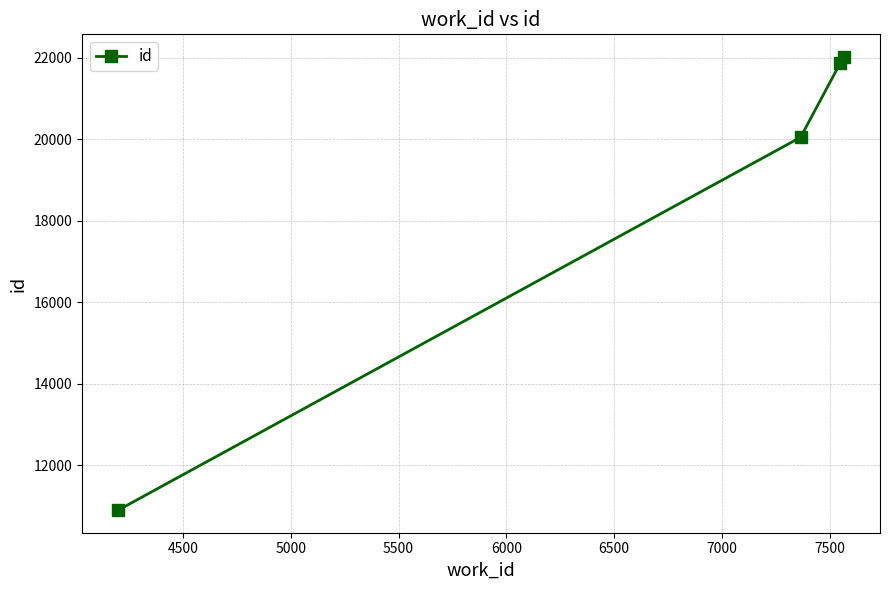

What is the maximum value shown in the chart?

22020